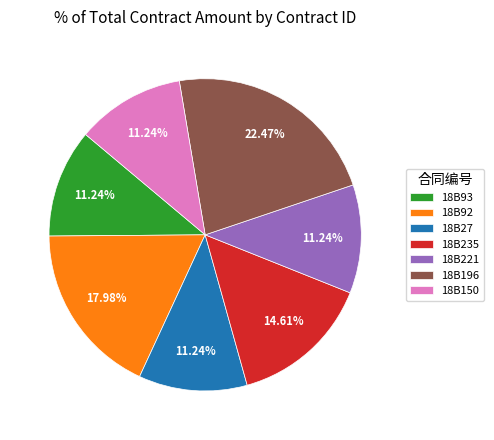

Which category has the biggest portion of the pie?

18B196